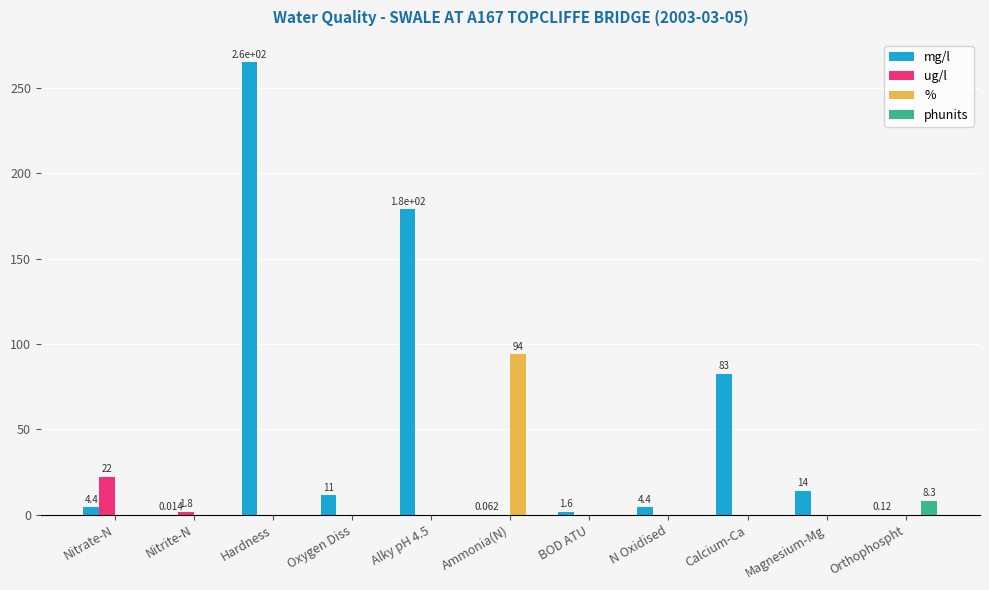

Between Hardness and Calcium-Ca, which series saw the biggest shift?

mg/l